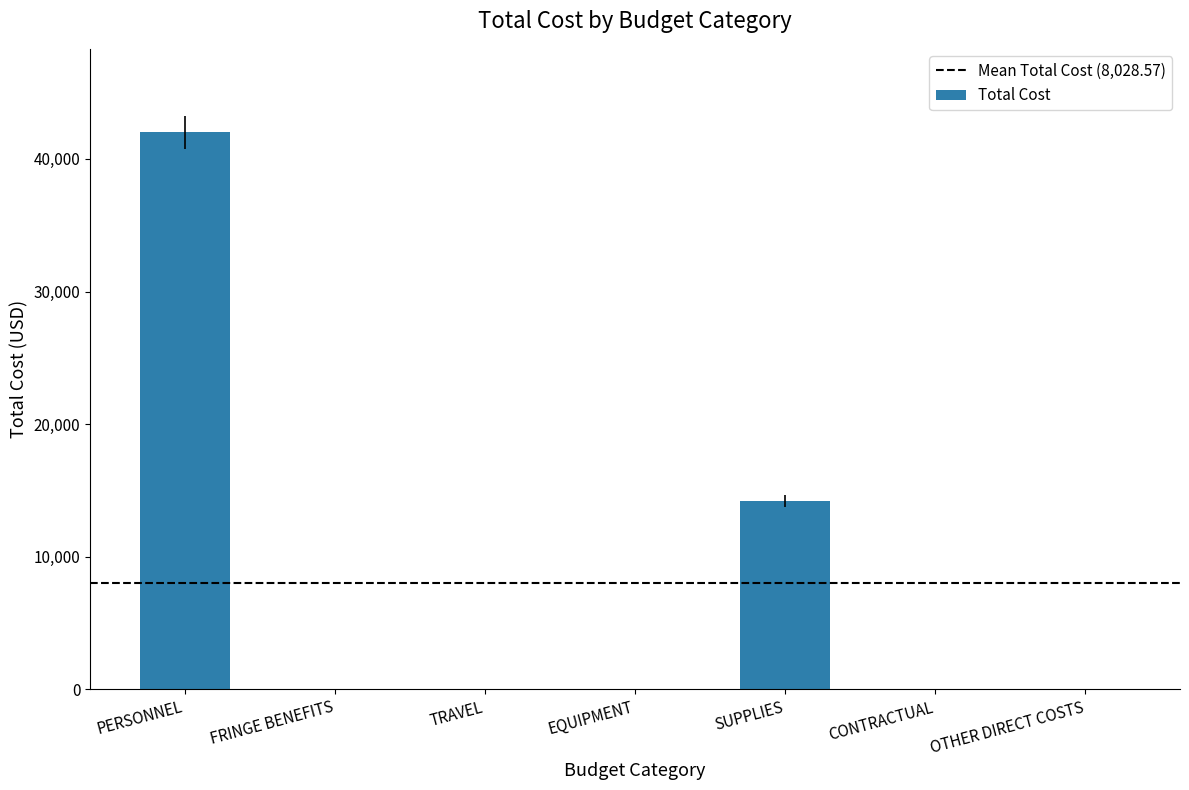

What is the average value?

8029